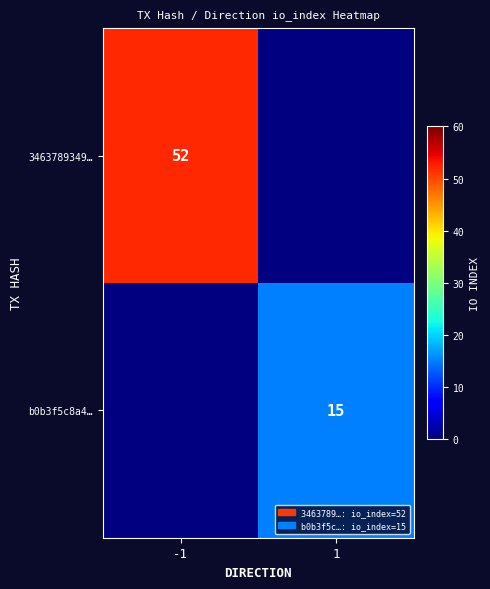

Is it true that b0b3f5c8a4… equals 8 at 1?

False